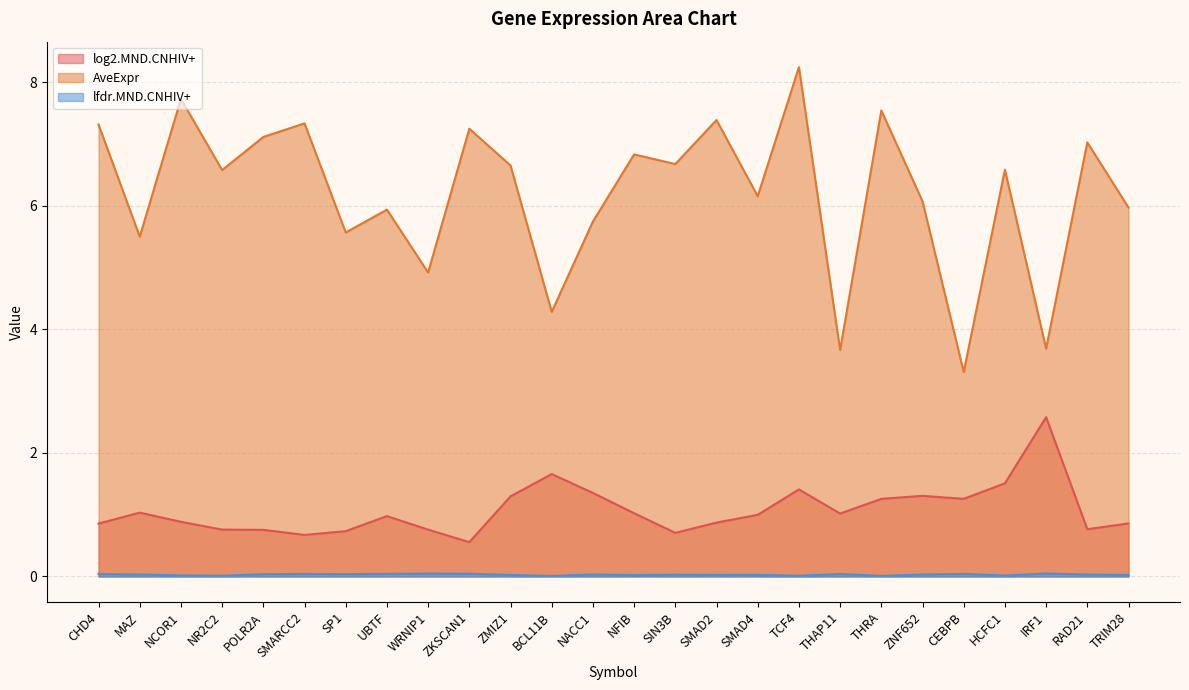

How many values in the AveExpr series are below 6?

10